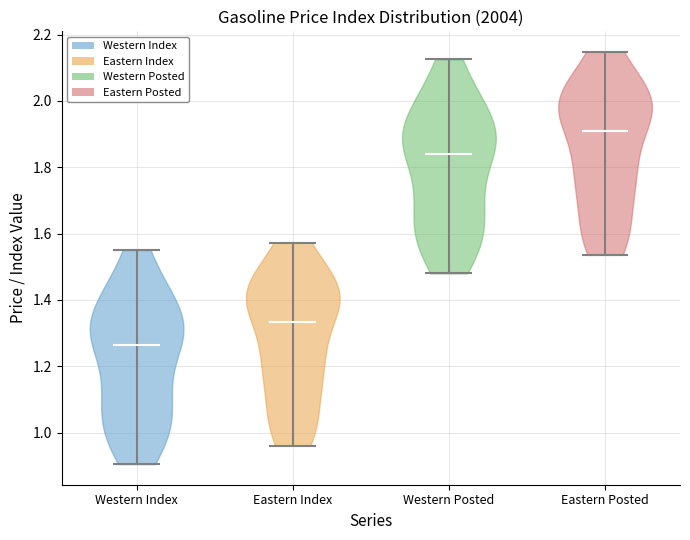

Which violin has the highest median line?

Eastern Posted